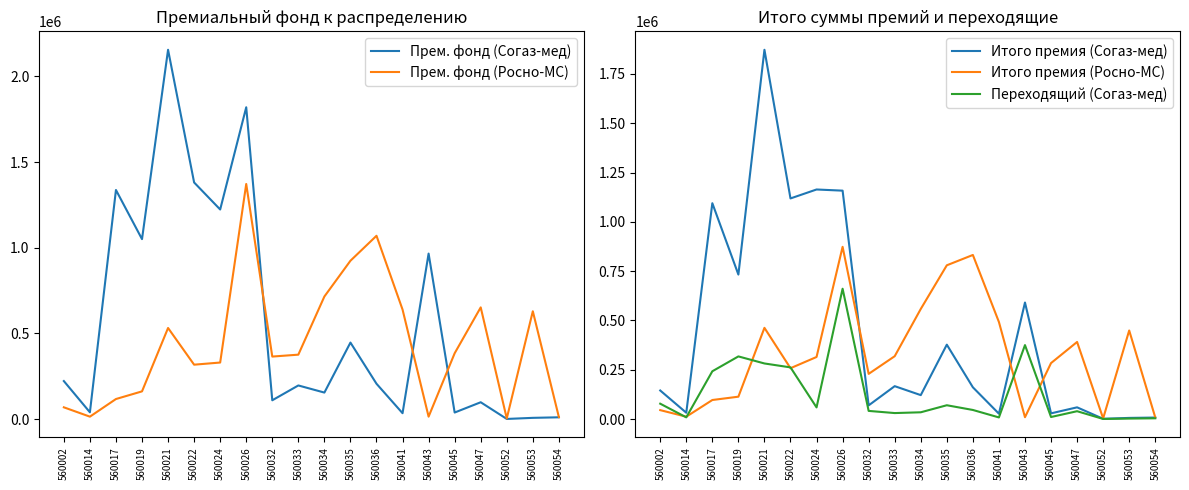

At 560022, list the series in order from smallest to largest.

Итого премия (Росно-МС), Переходящий (Согаз-мед), Прем. фонд (Росно-МС), Итого премия (Согаз-мед), Прем. фонд (Согаз-мед)